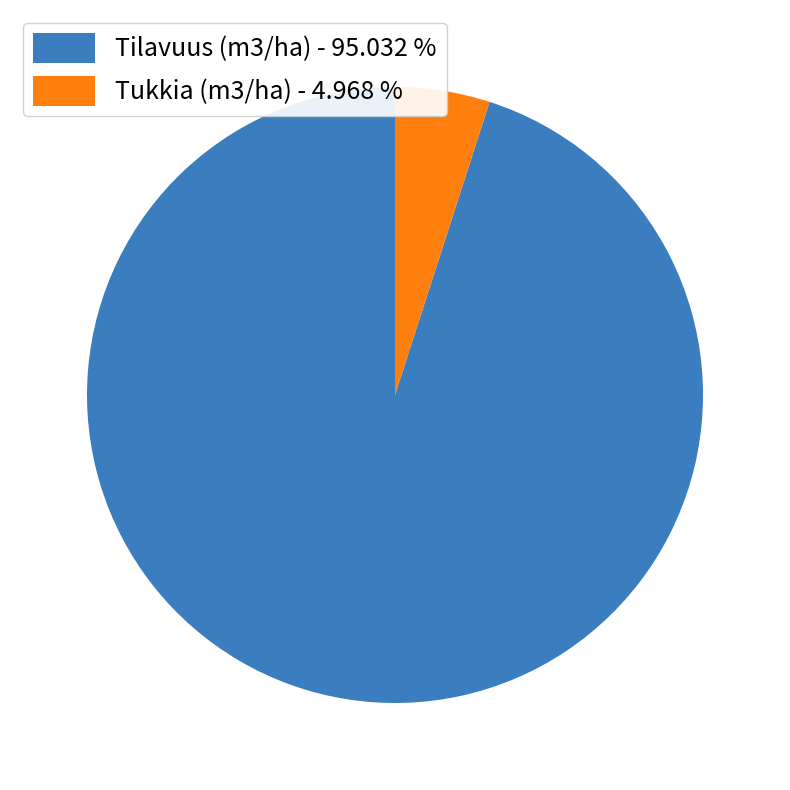

Do Tilavuus (m3/ha) - 95.032 % and Tukkia (m3/ha) - 4.968 % together represent more than half of the pie?

Yes